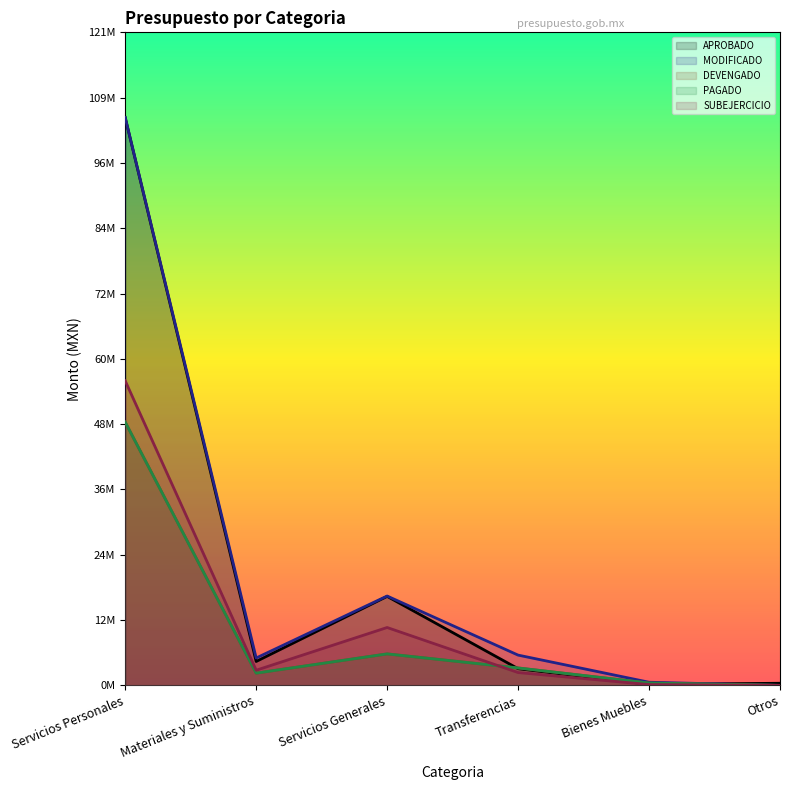

What is the difference between the highest and lowest values at Otros?

393693.3